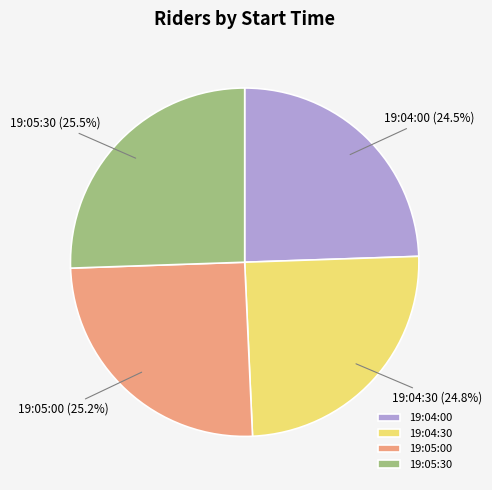

Do 19:05:30 and 19:05:00 together represent more than half of the pie?

Yes